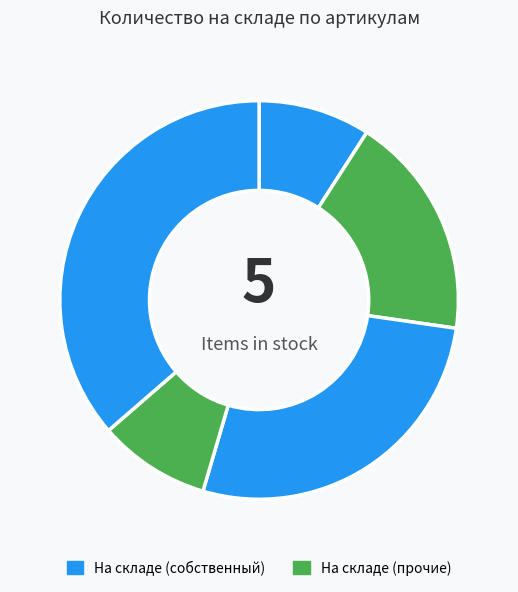

How many slices are in this pie chart?

5